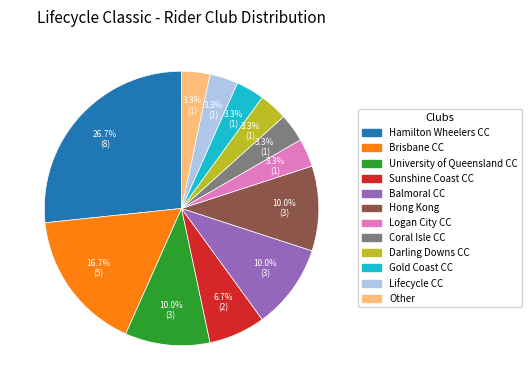

Is there any slice that represents more than half of the pie?

No